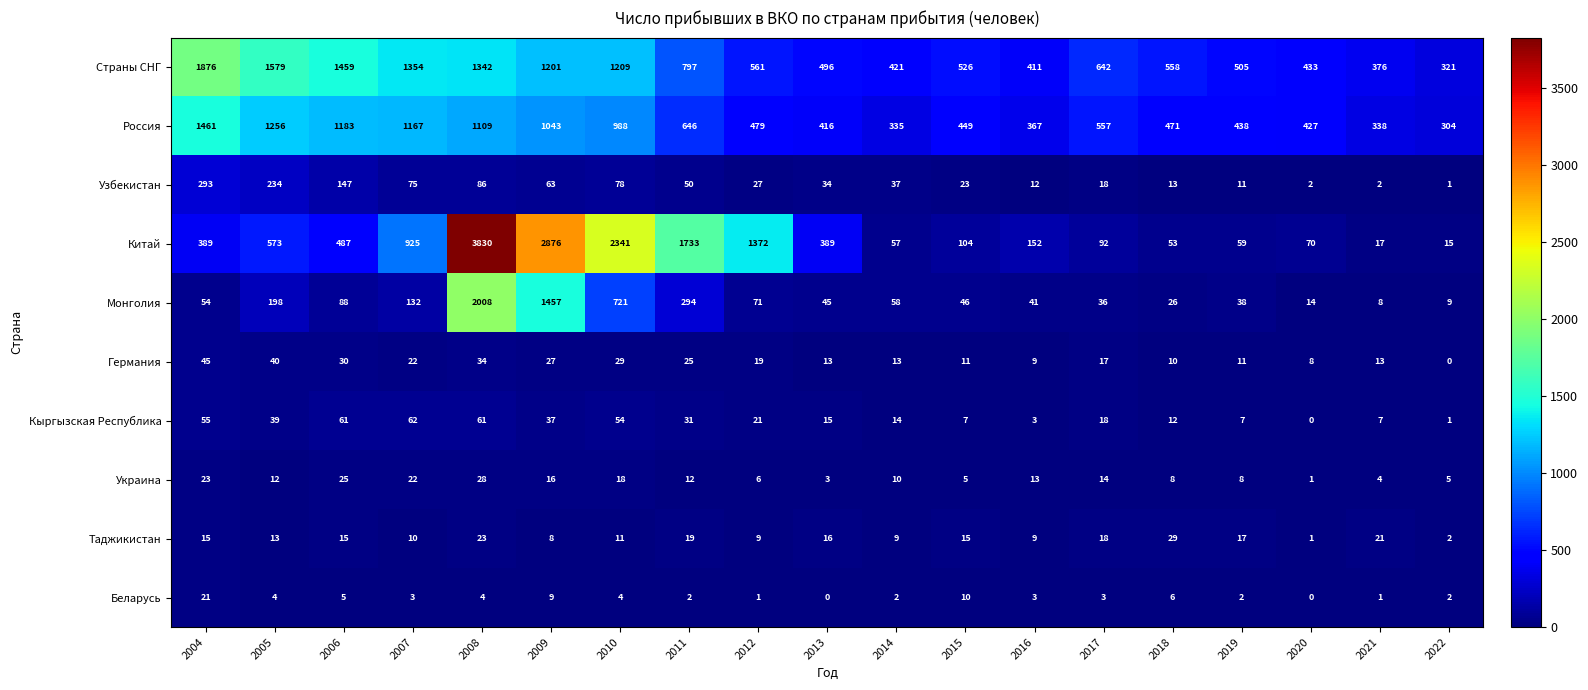

Which category has the highest value in the Таджикистан series?

2018